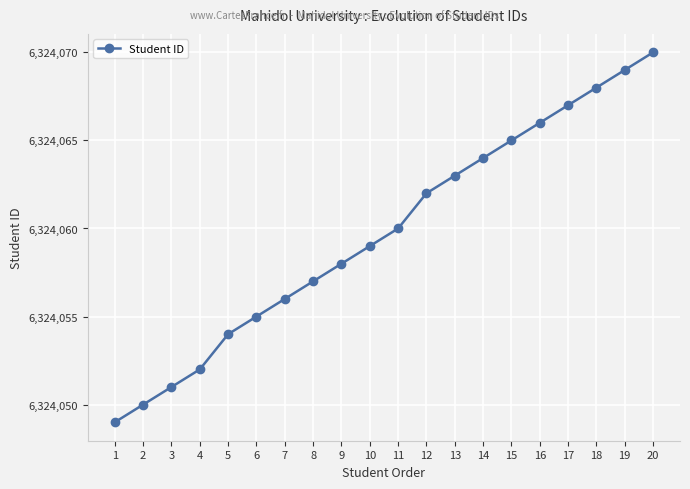

Reading left to right, extract all data points from this chart.

1=6324049	2=6324050	3=6324051	4=6324052	5=6324054	6=6324055	7=6324056	8=6324057	9=6324058	10=6324059	11=6324060	12=6324062	13=6324063	14=6324064	15=6324065	16=6324066	17=6324067	18=6324068	19=6324069	20=6324070